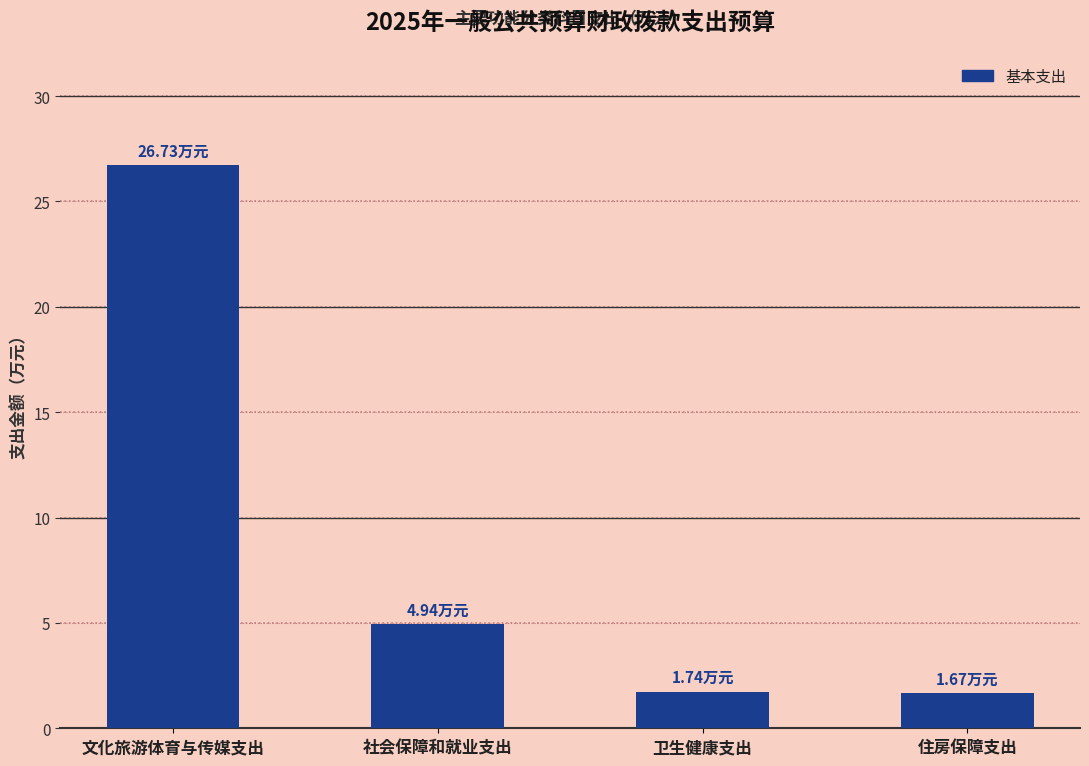

How many data points does each series have?

4